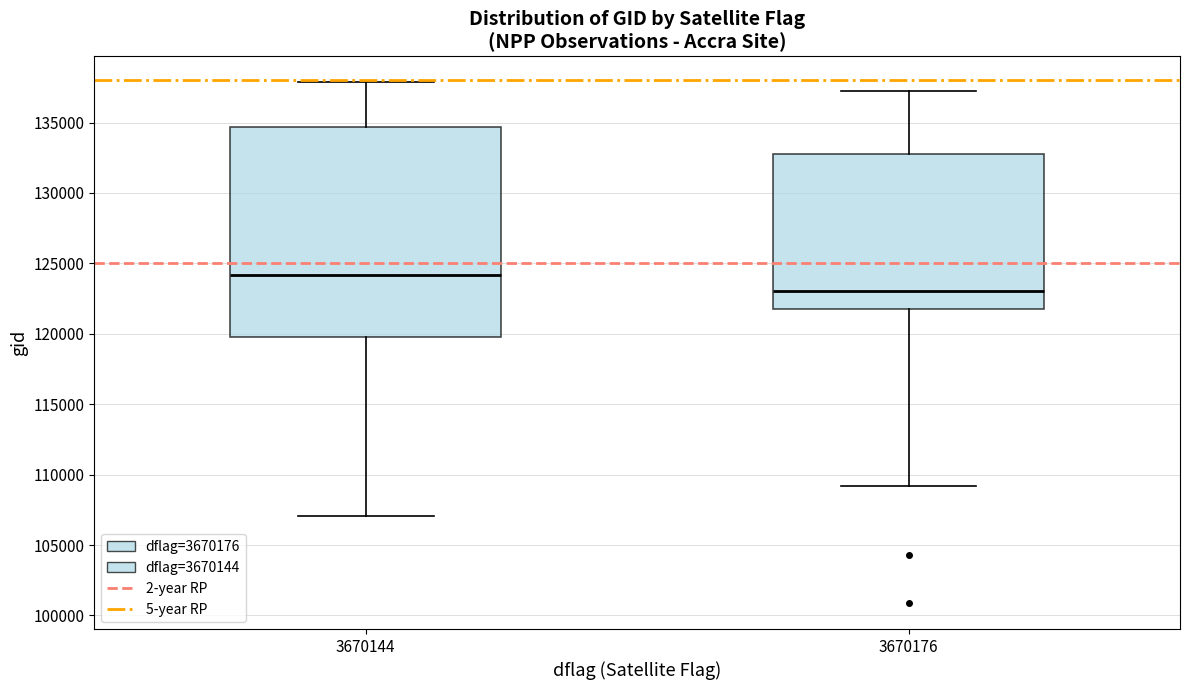

Reading left to right, read every box against the y-axis: the position of its median line, the range the box covers, and the ends of its whiskers. The values are not printed on the chart, so give them approximately, as read against the axis.

3670144: median 124000, box 119500 to 134500, whiskers 107000 to 138000
3670176: median 123000, box 122000 to 133000, whiskers 109000 to 137500